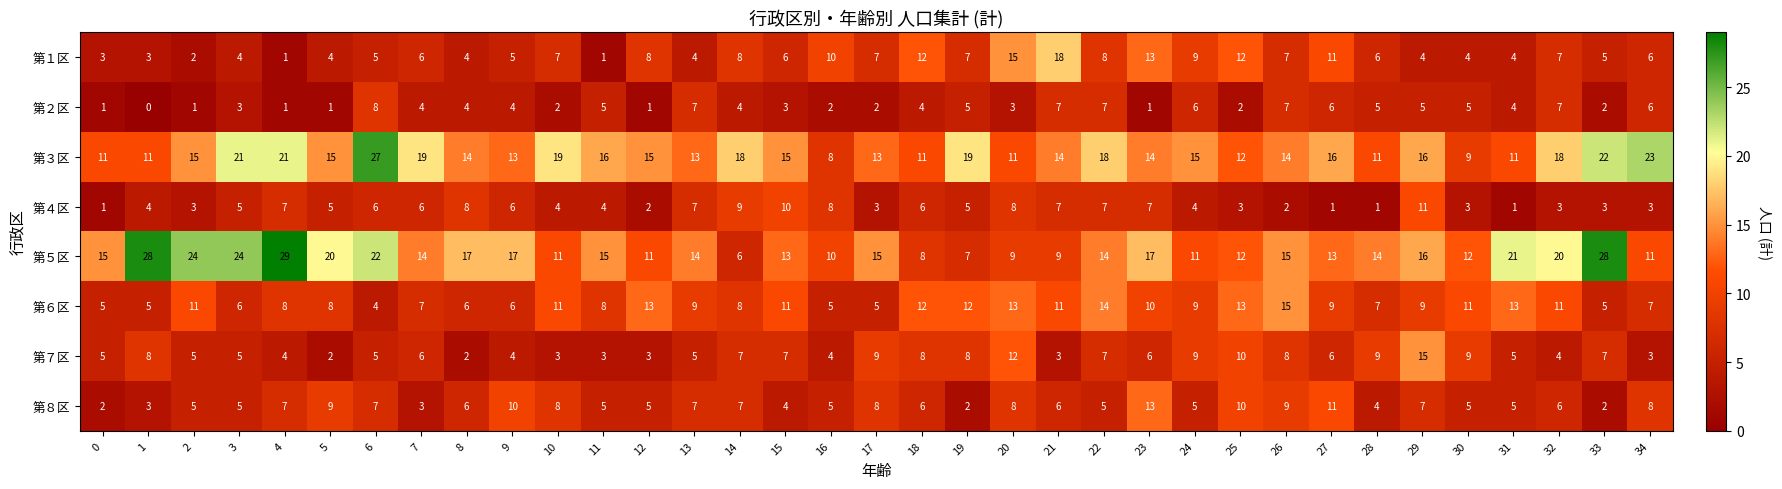

The 第７区 series shows 10 at 25. True or false?

True